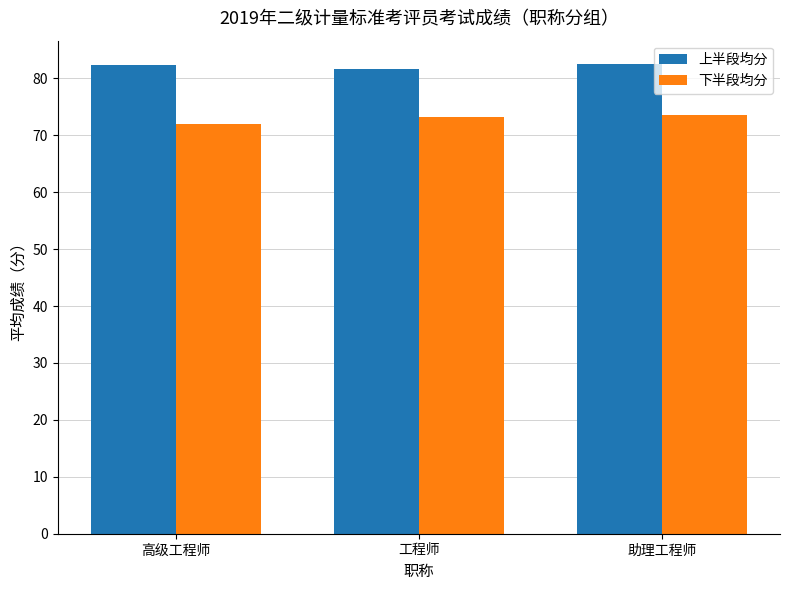

The 下半段均分 series shows 73.5 at 助理工程师. True or false?

True